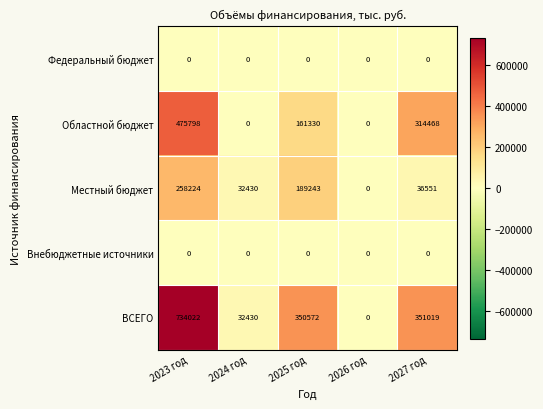

Reading right to left, list all the values displayed in this chart.

Федеральный бюджет: 0	0	0	0	0
Областной бюджет: 314468	0	161330	0	475798
Местный бюджет: 36551	0	189243	32430	258224
Внебюджетные источники: 0	0	0	0	0
ВСЕГО: 351019	0	350572	32430	734022